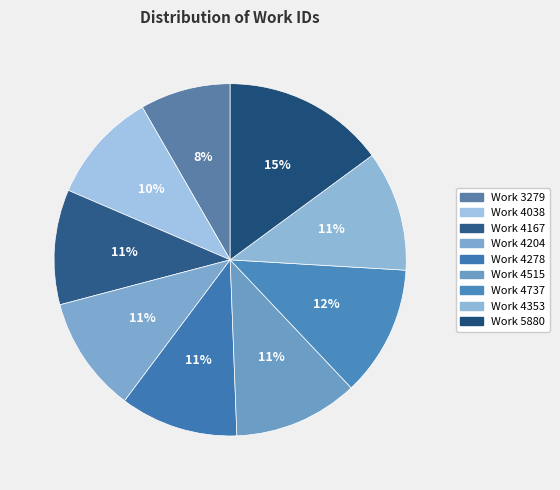

True or false: Work 4278 accounts for 21% of the total.

False